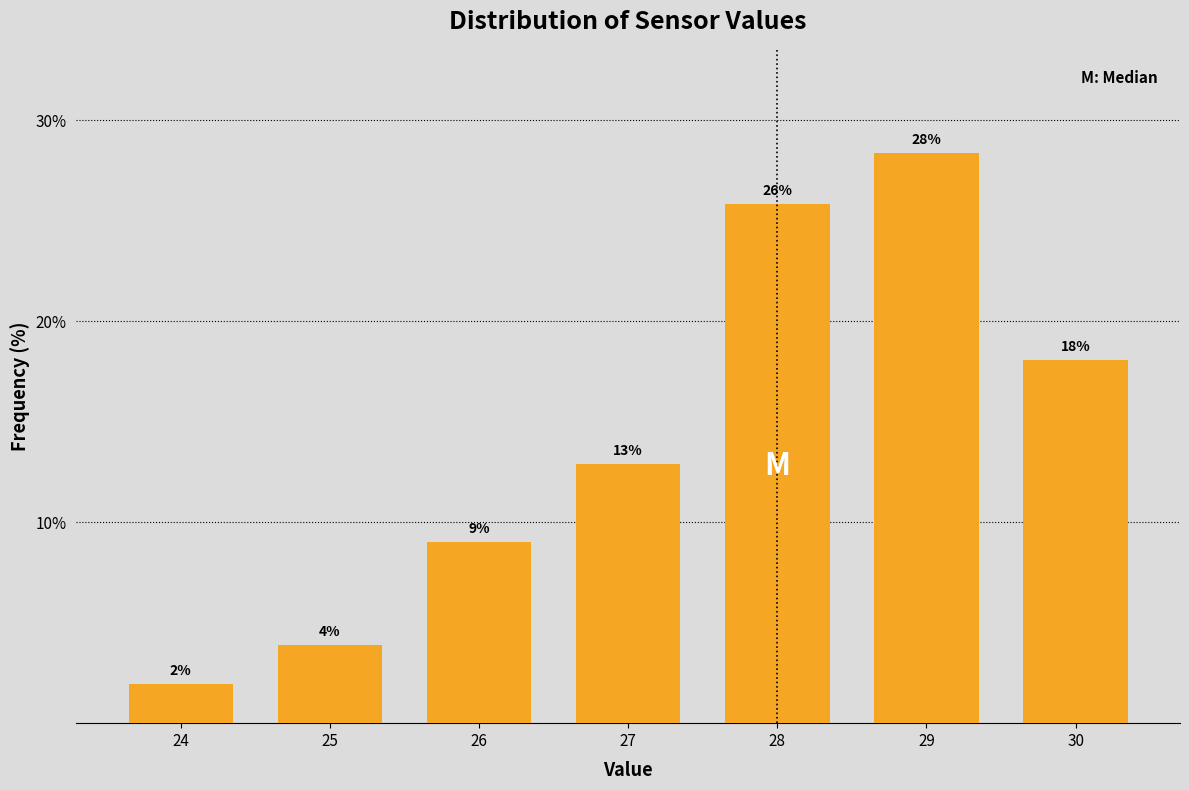

How many bars are there in total?

7